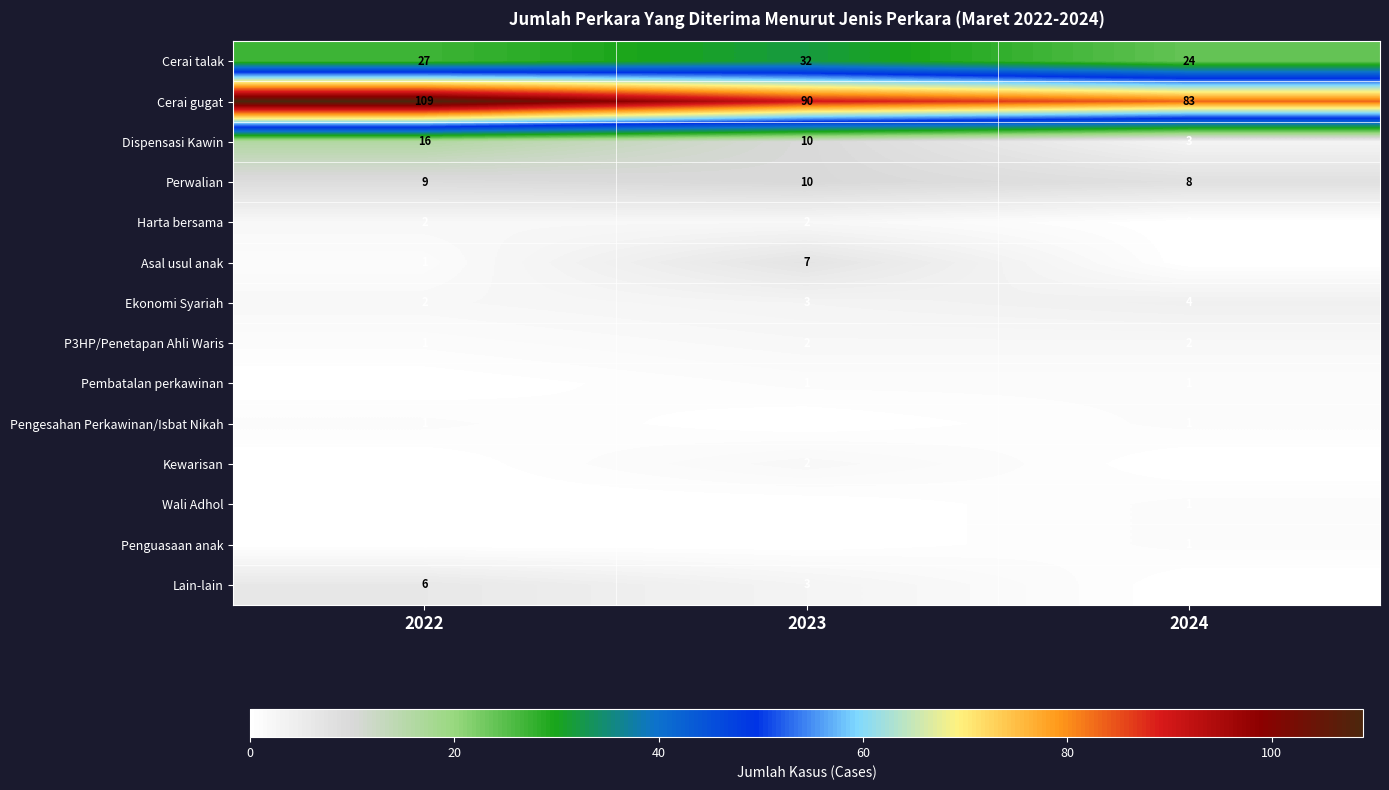

At which label is Cerai gugat closest to 96?

2023